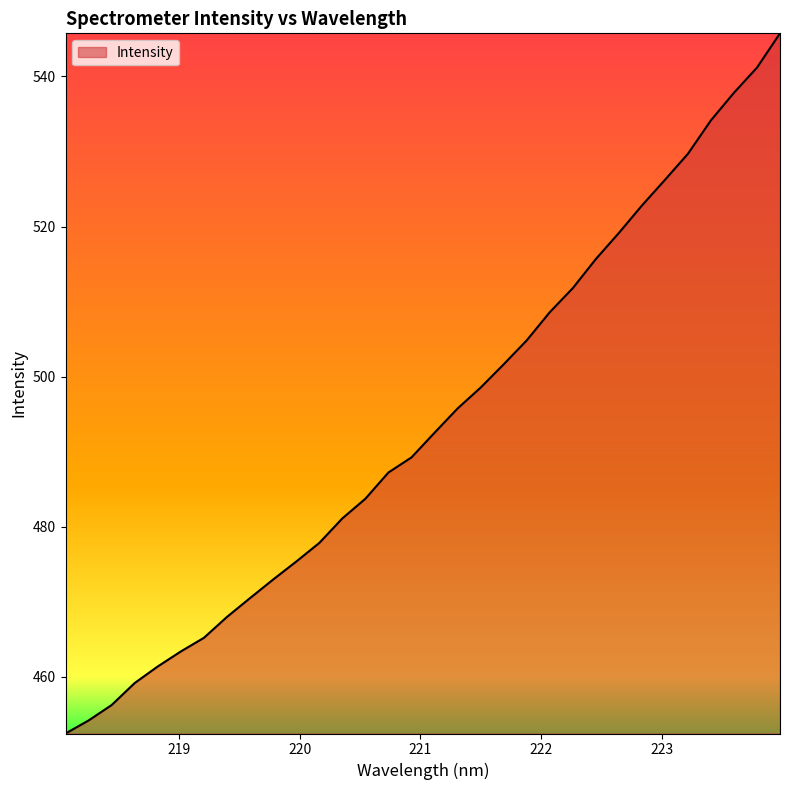

What is the smallest value displayed?

452.5